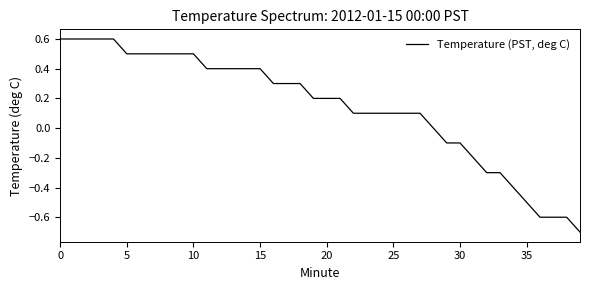

What is the difference between the maximum and minimum values?

1.3